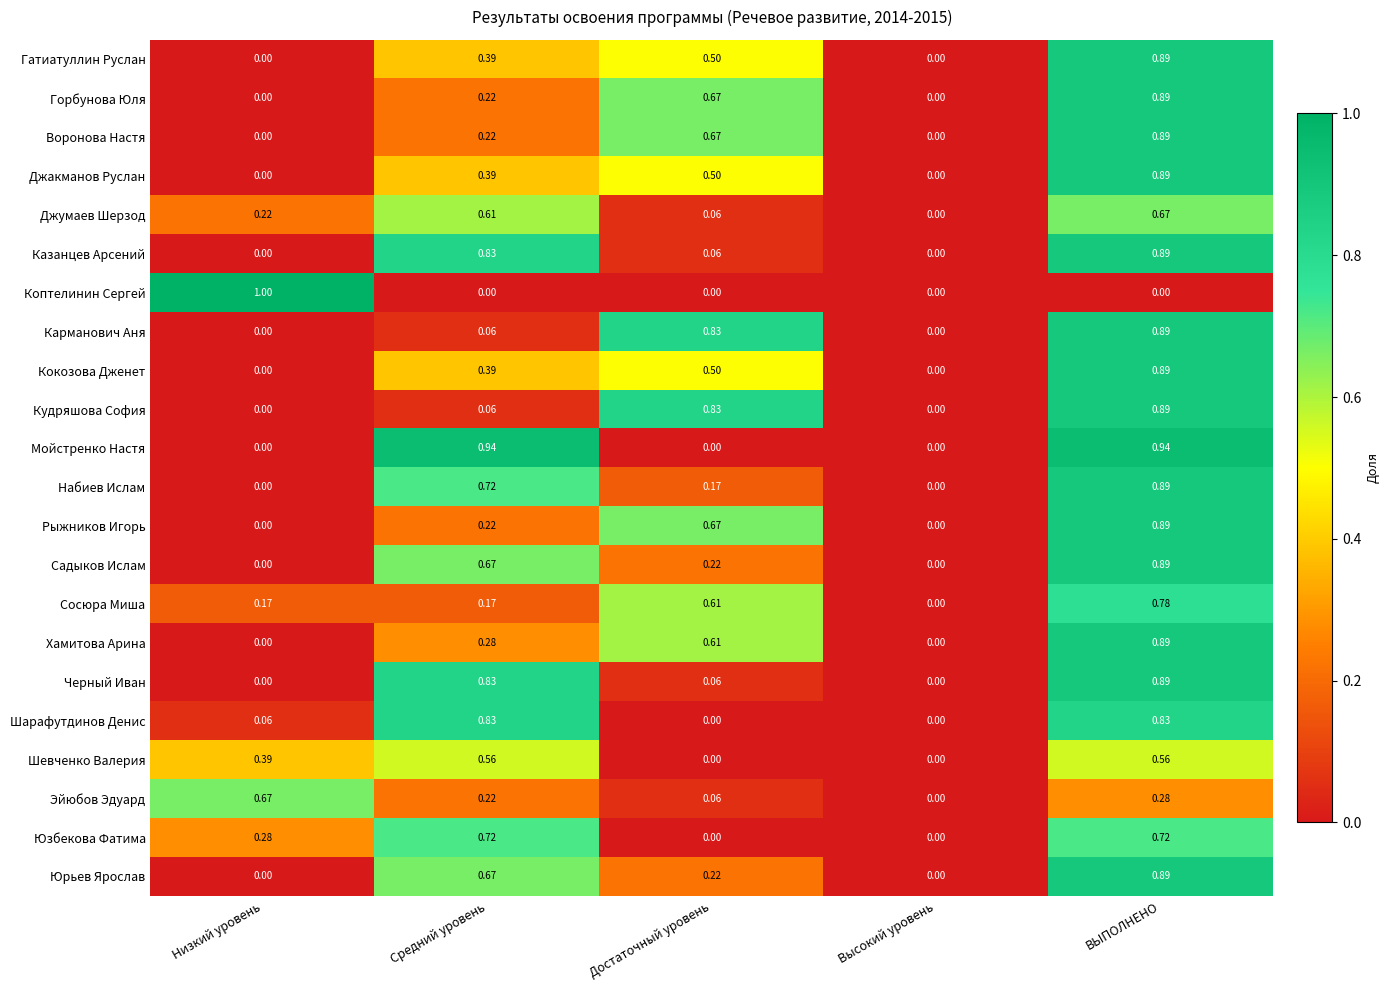

What is the maximum value shown in the chart?

1.0